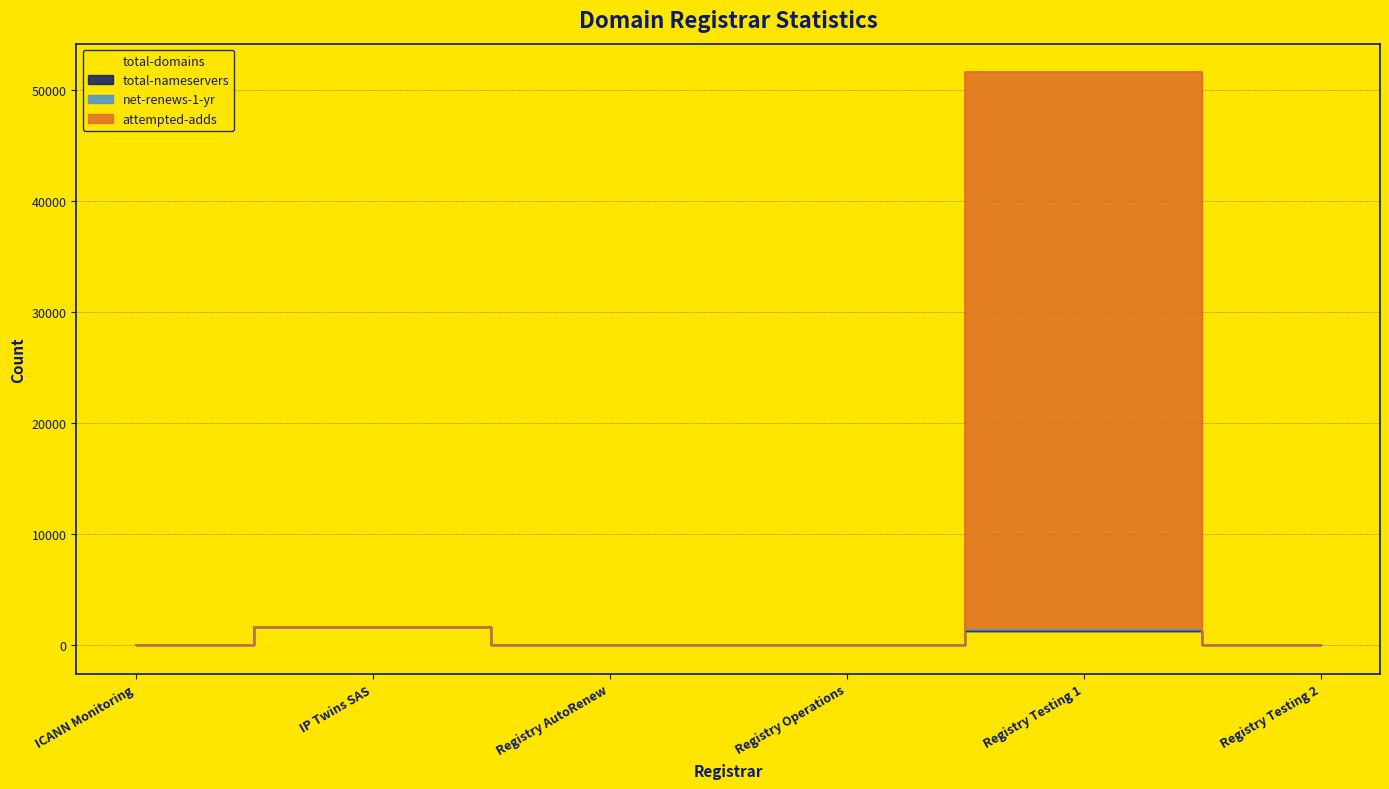

What is the difference between the second highest and second lowest values in the total-domains series?

1319